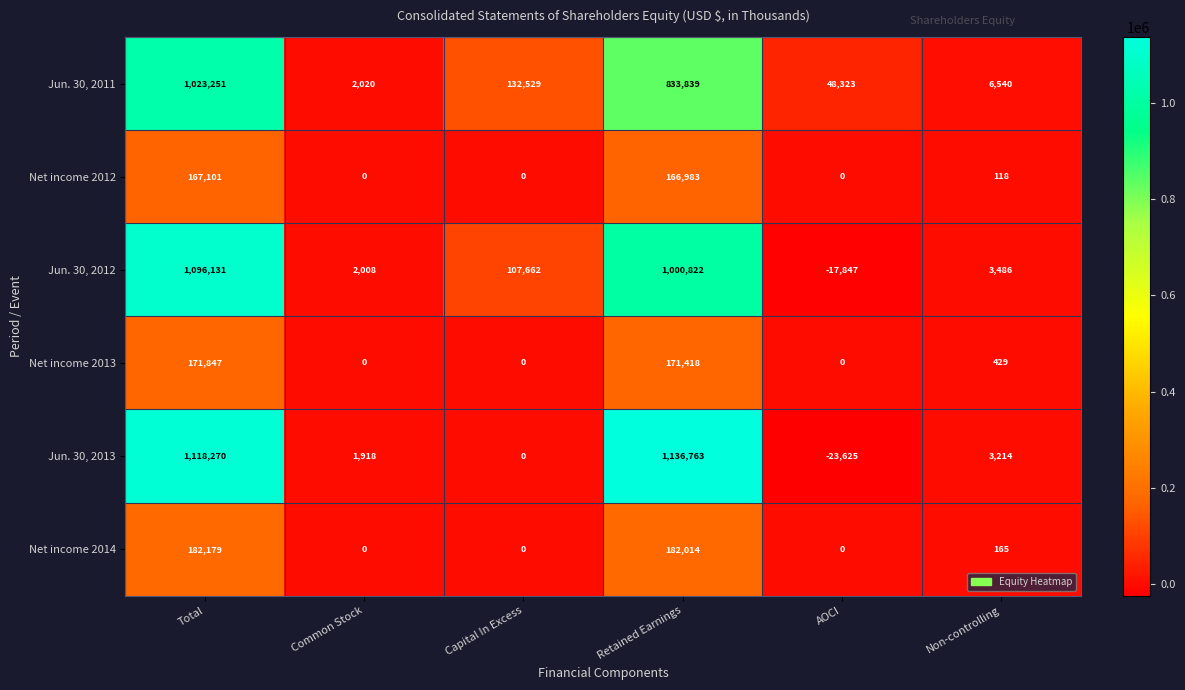

Read the Jun. 30, 2011 value at Capital In Excess, to the nearest 50.

132550